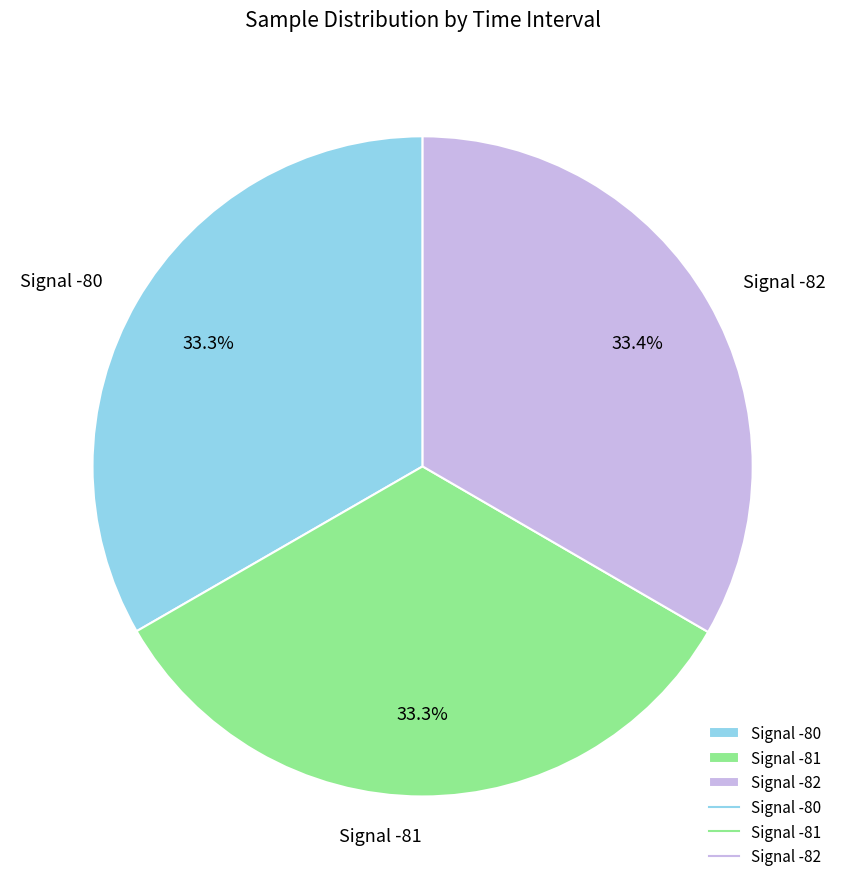

Is there a majority slice in this chart?

No